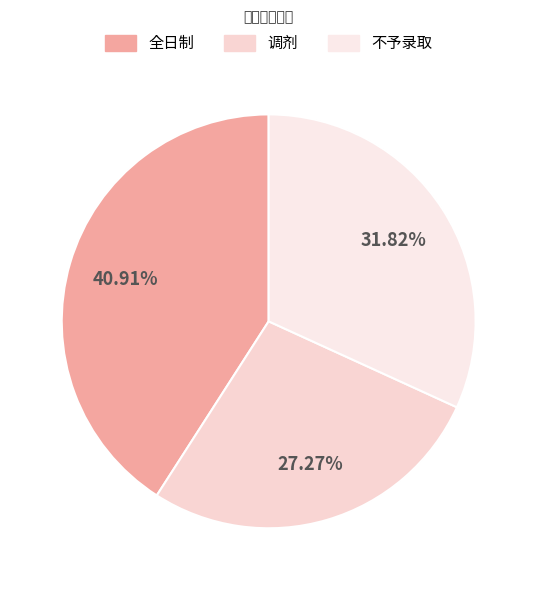

True or false: 调剂 accounts for 27% of the total.

True